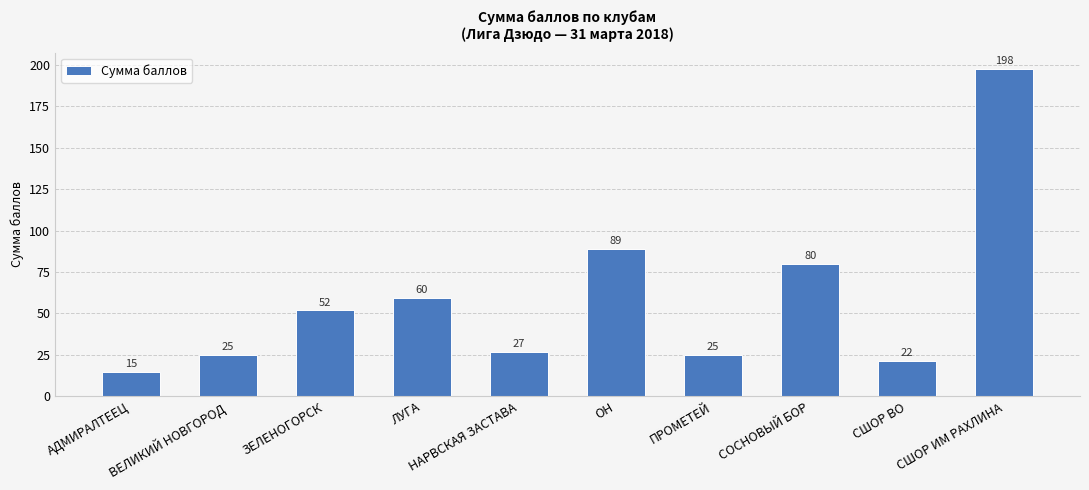

What is the change in value from ПРОМЕТЕЙ to СШОР ИМ РАХЛИНА?

+172.5